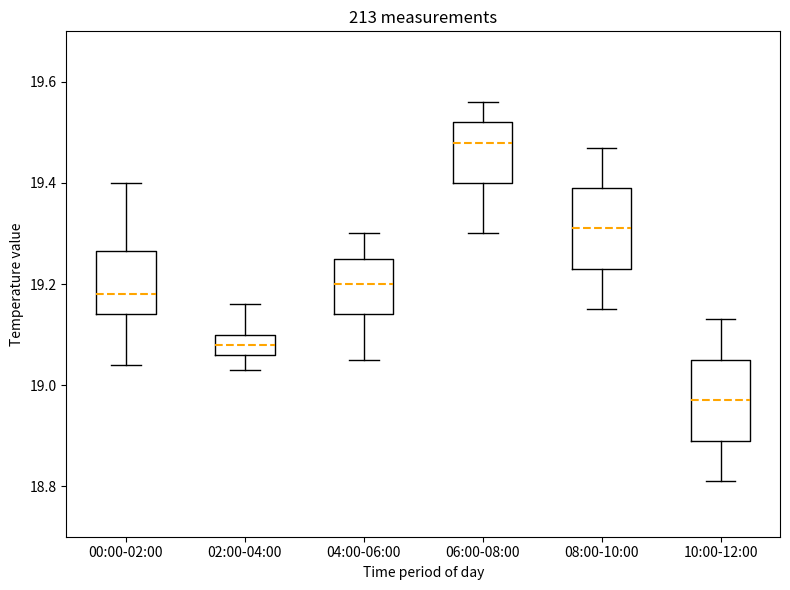

Where does the lower whisker of the box for 04:00-06:00 end on the y-axis? The values are not printed on the chart, so give them approximately, as read against the axis.

19.06